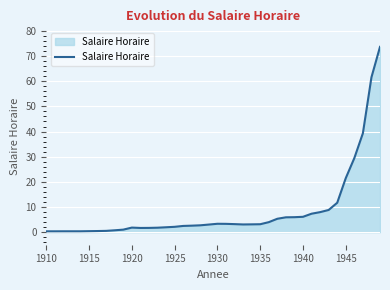

What is the greatest value displayed?

73.7